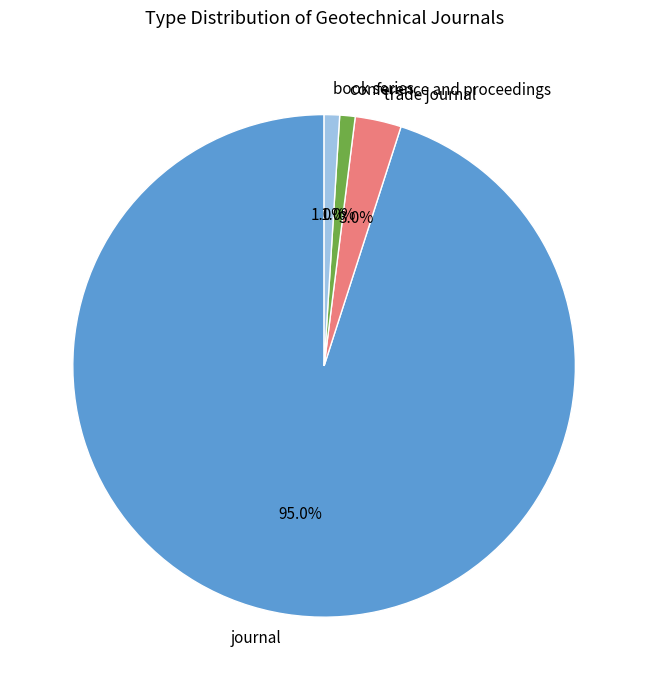

The conference and proceedings slice represents 10% of the pie. True or false?

False